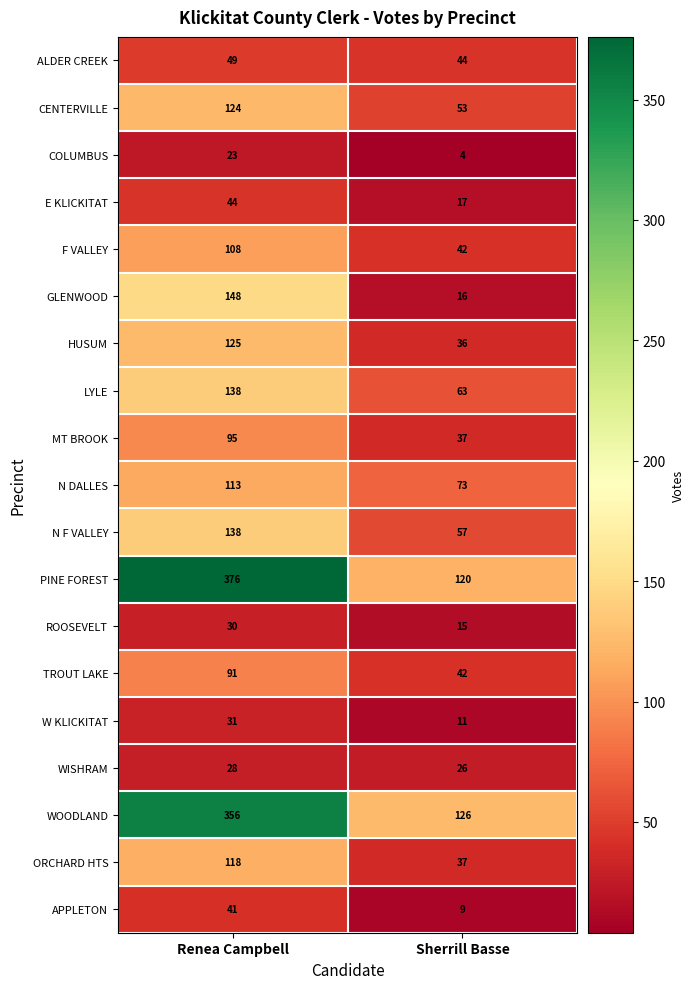

Which category has the highest value across all series?

Renea Campbell